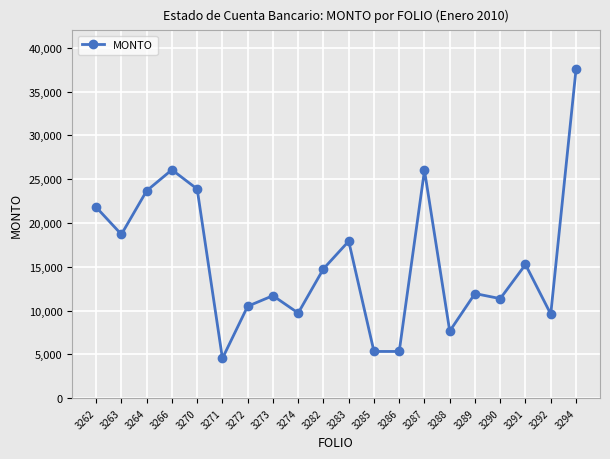

True or false: the data shows 7656.0 at 3288.

True